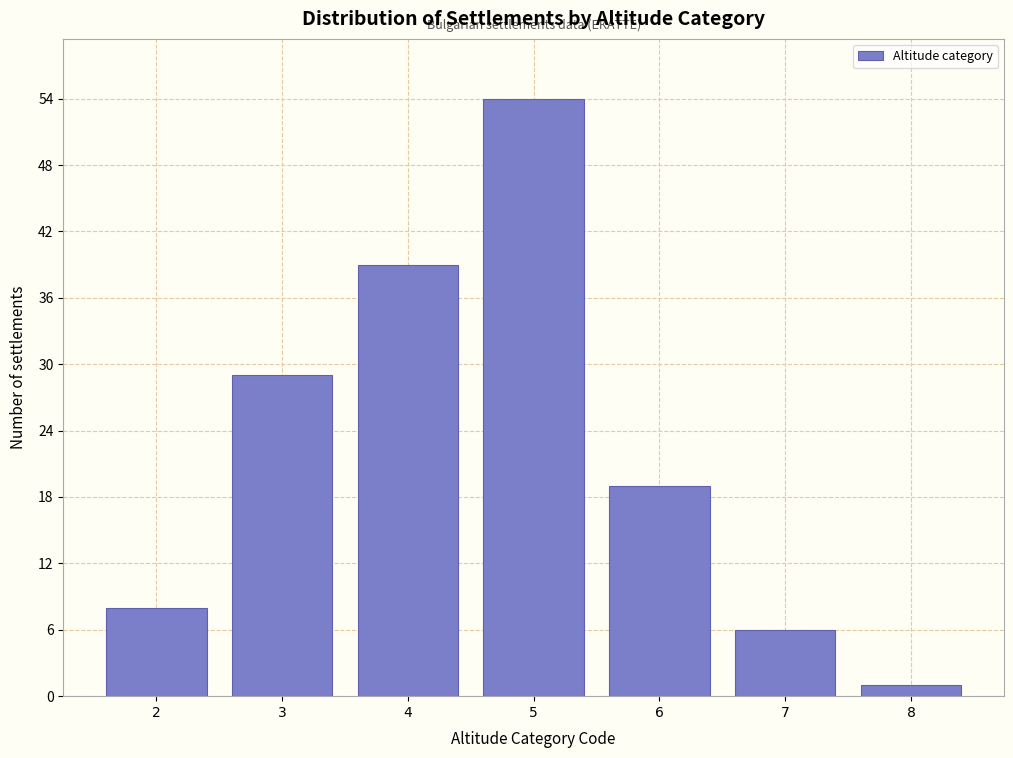

Reading left to right, transcribe all the data shown in this chart.

2=8	3=29	4=39	5=54	6=19	7=6	8=1